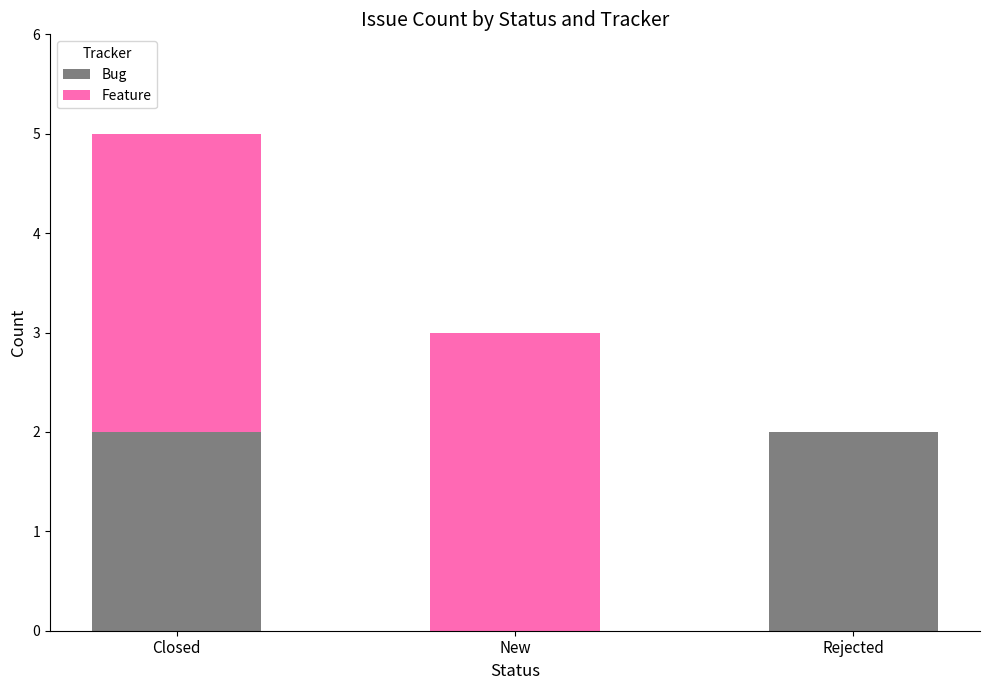

What is the sum of all Bug values?

4